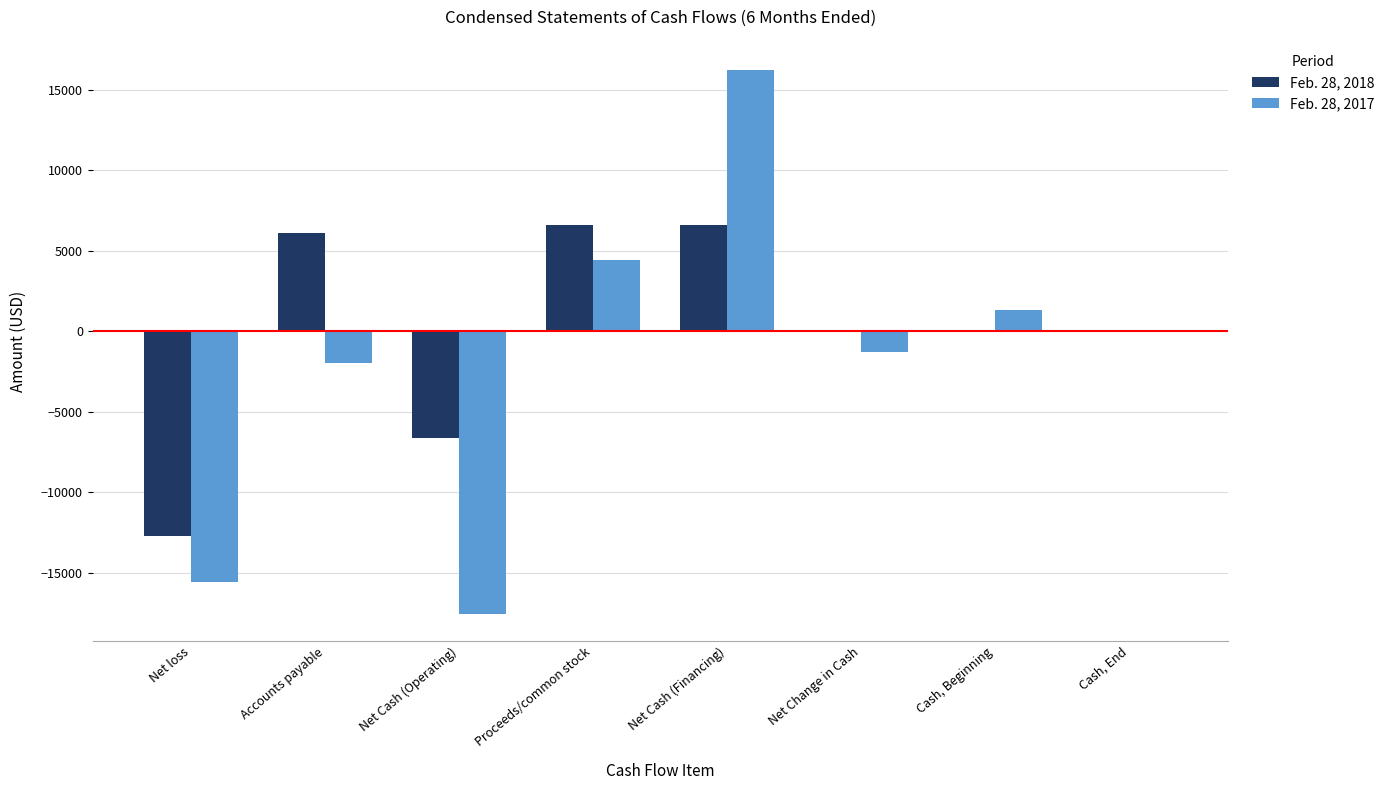

At which category is the sum across all series the highest?

Net Cash (Financing)